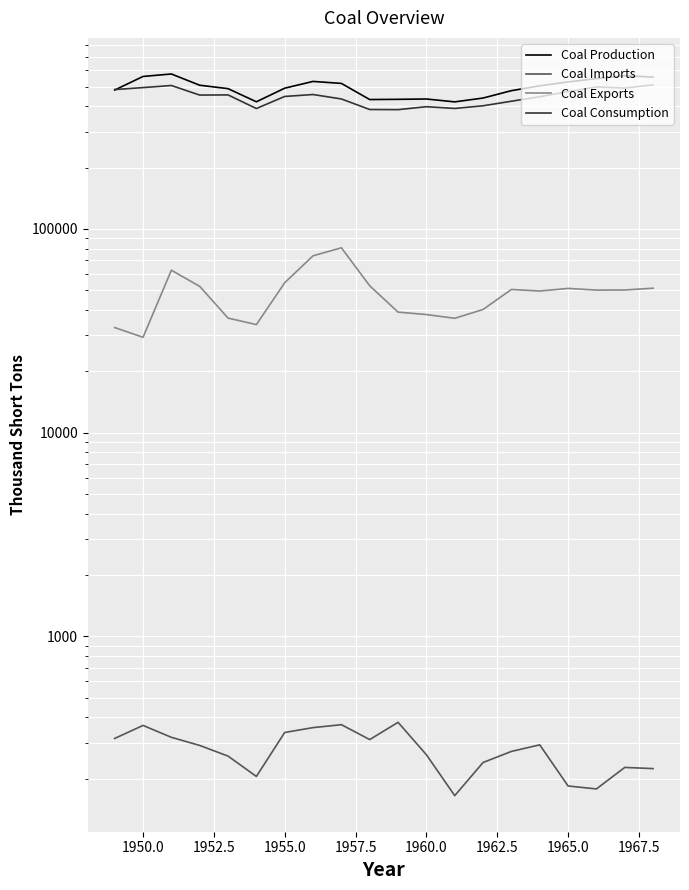

Which series has the widest spread of values?

Coal Production